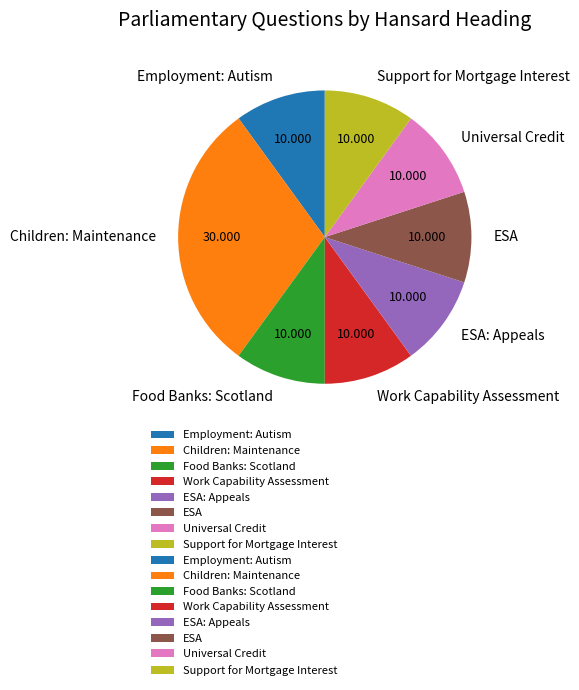

Does any single category account for the majority?

No